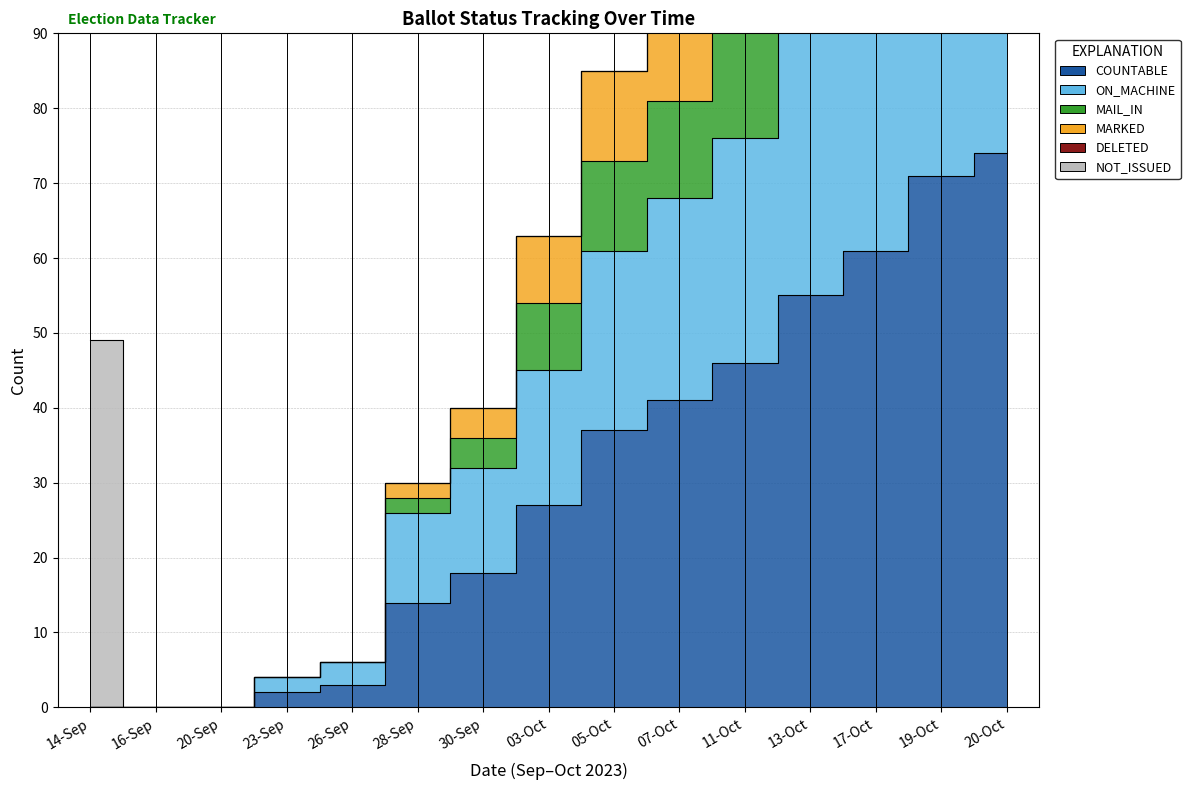

True or false: MAIL_IN has more than 0 interior local peaks.

False